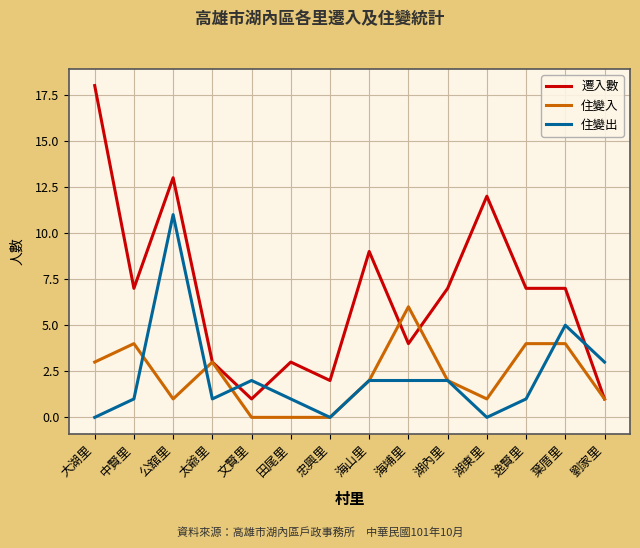

Where does the 遷入數 series first go above 7?

大湖里